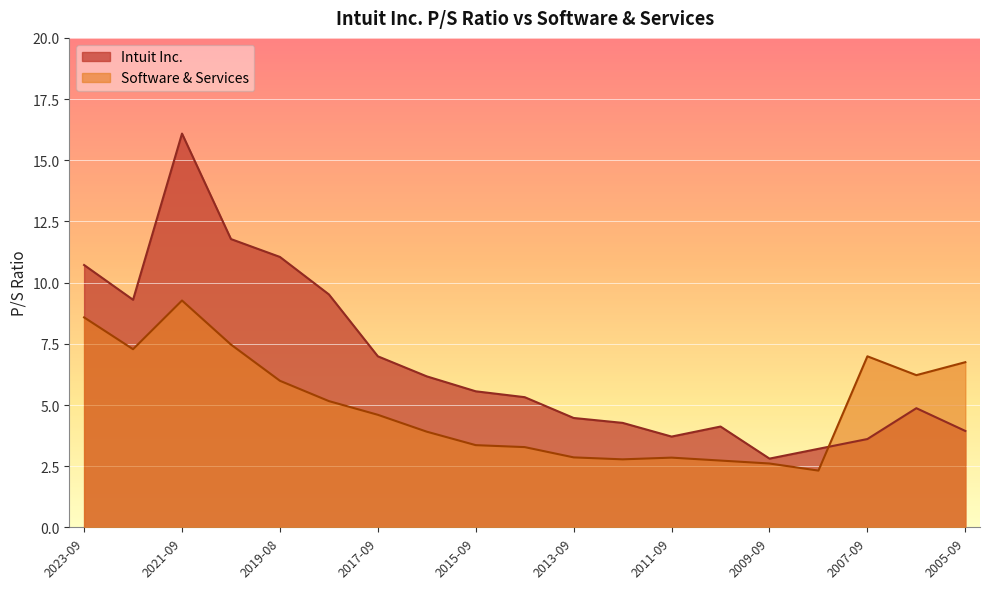

Which series has the largest total across all categories?

Intuit Inc.